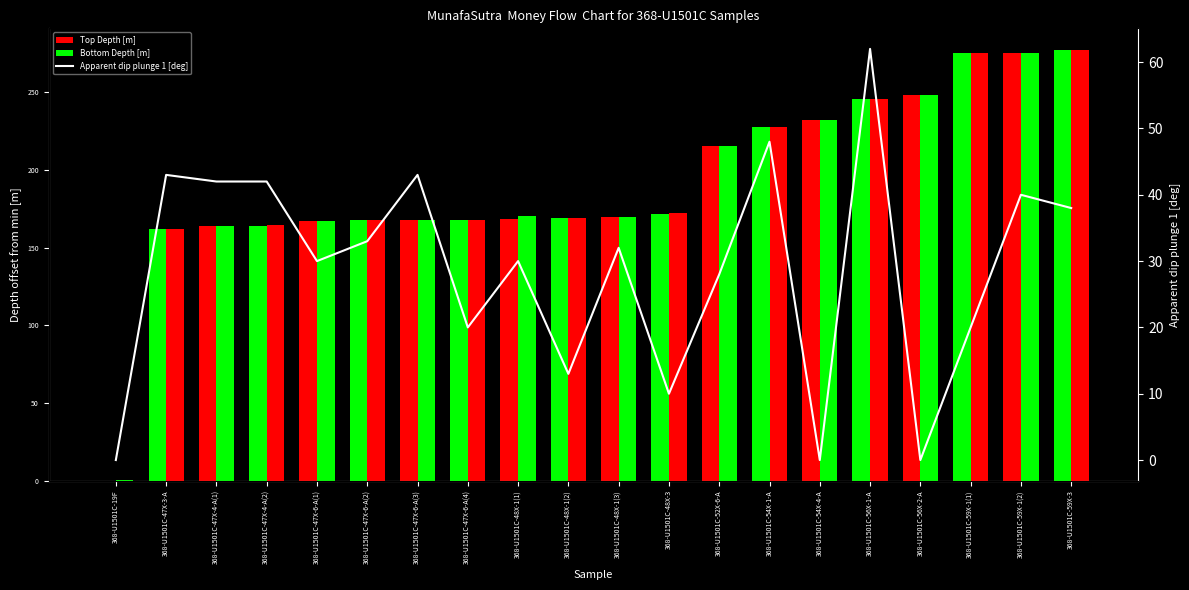

Reading right to left, transcribe all the data shown in this chart.

Top Depth [m]: 368-U1501C-59X-3=277.3	368-U1501C-59X-1(2)=275.5	368-U1501C-59X-1(1)=275.4	368-U1501C-56X-2-A=248.3	368-U1501C-56X-1-A=245.4	368-U1501C-54X-4-A=232.0	368-U1501C-54X-1-A=227.6	368-U1501C-52X-6-A=215.5	368-U1501C-48X-3=171.8	368-U1501C-48X-1(3)=169.4	368-U1501C-48X-1(2)=169.3	368-U1501C-48X-1(1)=168.7	368-U1501C-47X-6-A(4)=167.9	368-U1501C-47X-6-A(3)=167.8	368-U1501C-47X-6-A(2)=167.7	368-U1501C-47X-6-A(1)=167.3	368-U1501C-47X-4-A(2)=164.3	368-U1501C-47X-4-A(1)=164.1	368-U1501C-47X-3-A=162.2	368-U1501C-19F=0.0
Bottom Depth [m]: 368-U1501C-59X-3=277.4	368-U1501C-59X-1(2)=275.6	368-U1501C-59X-1(1)=275.4	368-U1501C-56X-2-A=248.3	368-U1501C-56X-1-A=245.6	368-U1501C-54X-4-A=232.0	368-U1501C-54X-1-A=227.7	368-U1501C-52X-6-A=215.6	368-U1501C-48X-3=172.5	368-U1501C-48X-1(3)=169.5	368-U1501C-48X-1(2)=169.3	368-U1501C-48X-1(1)=170.2	368-U1501C-47X-6-A(4)=168.1	368-U1501C-47X-6-A(3)=167.8	368-U1501C-47X-6-A(2)=167.7	368-U1501C-47X-6-A(1)=167.3	368-U1501C-47X-4-A(2)=164.4	368-U1501C-47X-4-A(1)=164.2	368-U1501C-47X-3-A=162.3	368-U1501C-19F=0.2
Apparent dip plunge 1 [deg]: 368-U1501C-59X-3=38.0	368-U1501C-59X-1(2)=40.0	368-U1501C-59X-1(1)=20.0	368-U1501C-56X-2-A=0.0	368-U1501C-56X-1-A=62.0	368-U1501C-54X-4-A=0.0	368-U1501C-54X-1-A=48.0	368-U1501C-52X-6-A=28.0	368-U1501C-48X-3=10.0	368-U1501C-48X-1(3)=32.0	368-U1501C-48X-1(2)=13.0	368-U1501C-48X-1(1)=30.0	368-U1501C-47X-6-A(4)=20.0	368-U1501C-47X-6-A(3)=43.0	368-U1501C-47X-6-A(2)=33.0	368-U1501C-47X-6-A(1)=30.0	368-U1501C-47X-4-A(2)=42.0	368-U1501C-47X-4-A(1)=42.0	368-U1501C-47X-3-A=43.0	368-U1501C-19F=0.0